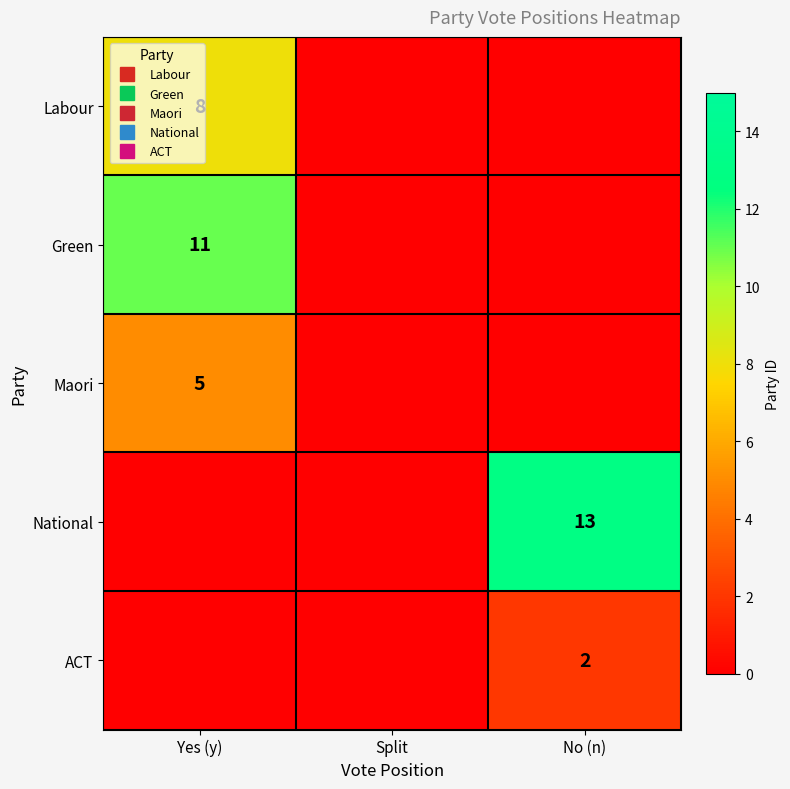

Which series has the largest total across all categories?

National